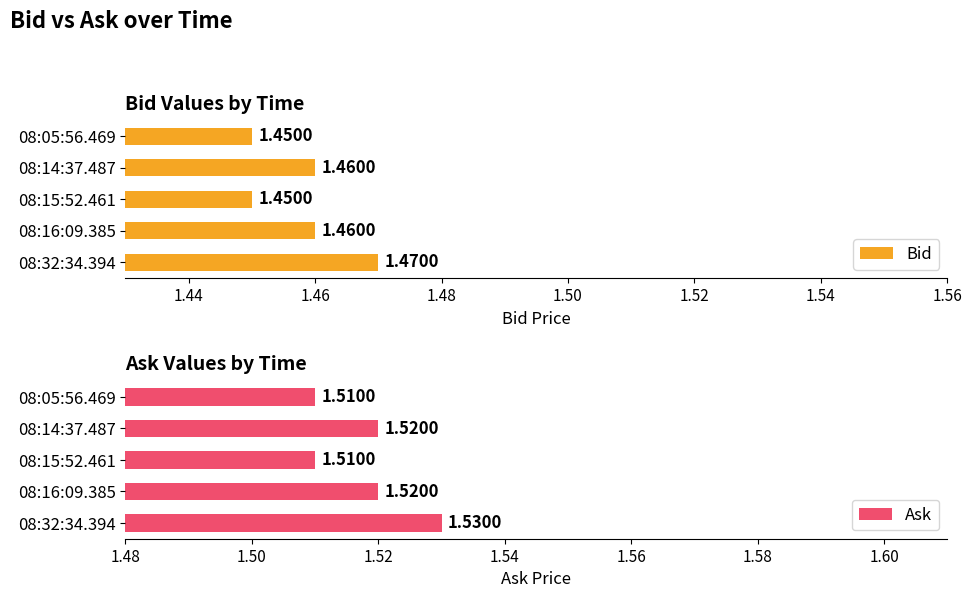

True or false: Ask has a value of 1.5 at 08:15:52.461.

True